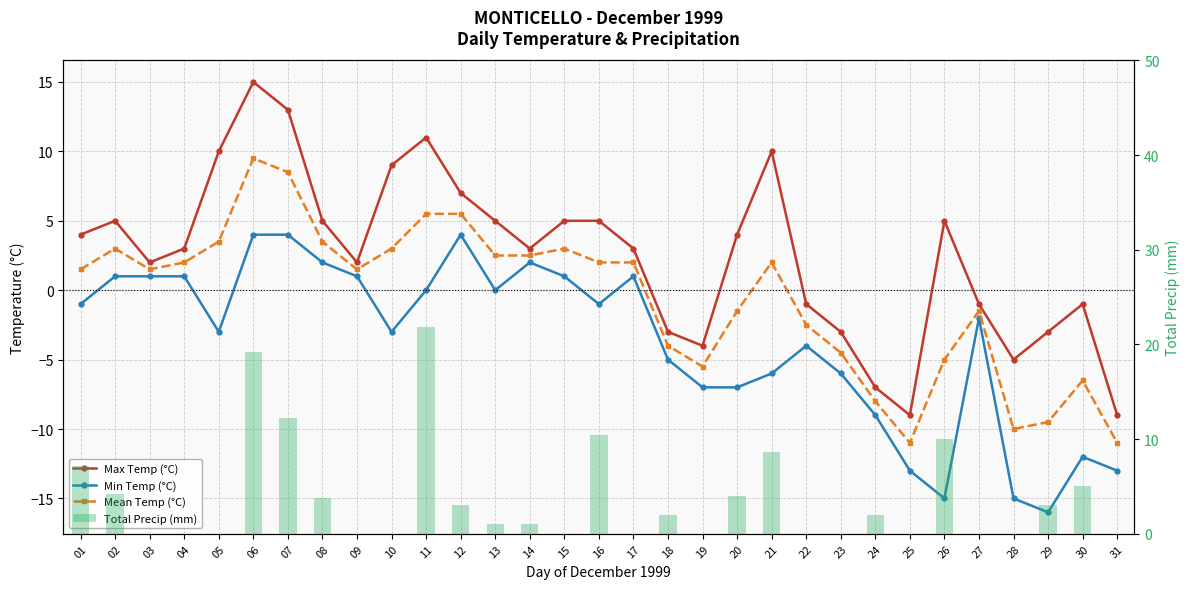

Read the Max Temp (°C) value at 01.

4.0